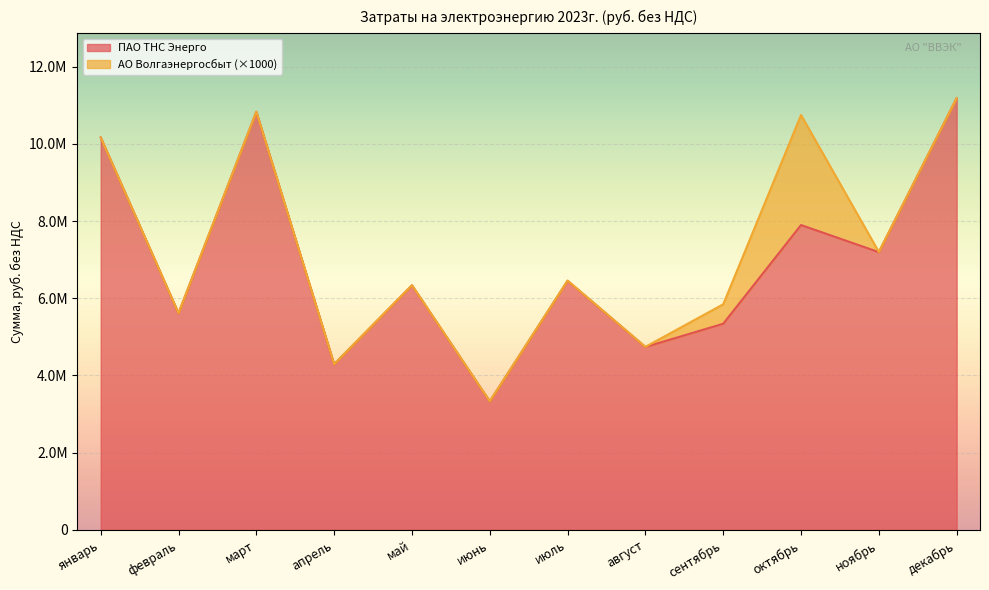

How many data points does each series have?

12